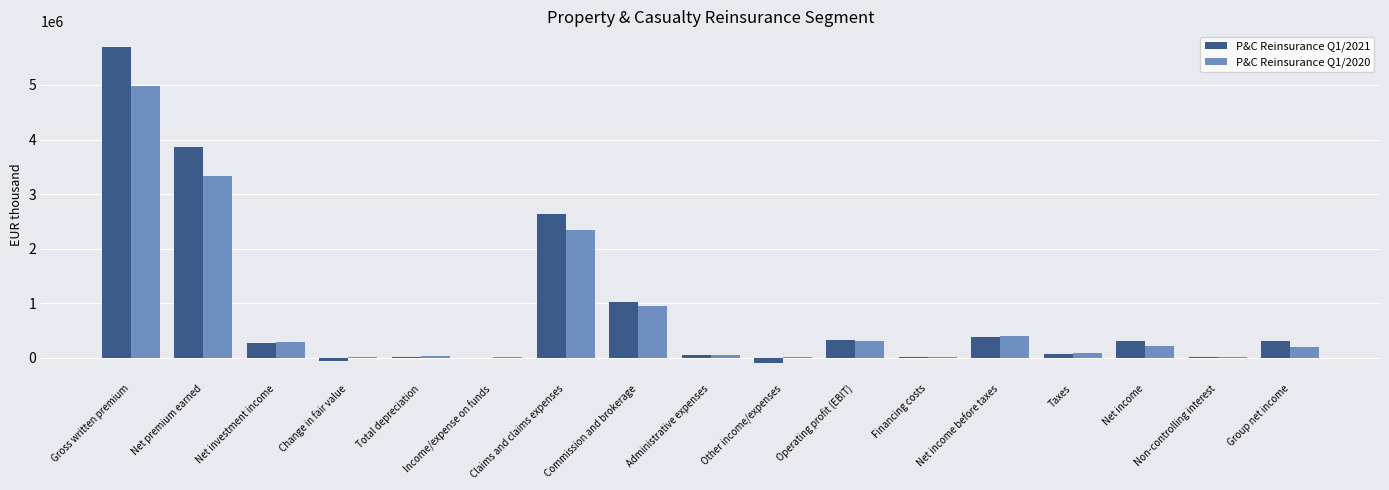

What is the sum of the P&C Reinsurance Q1/2020 values at Net investment income and Income/expense on funds?

306780